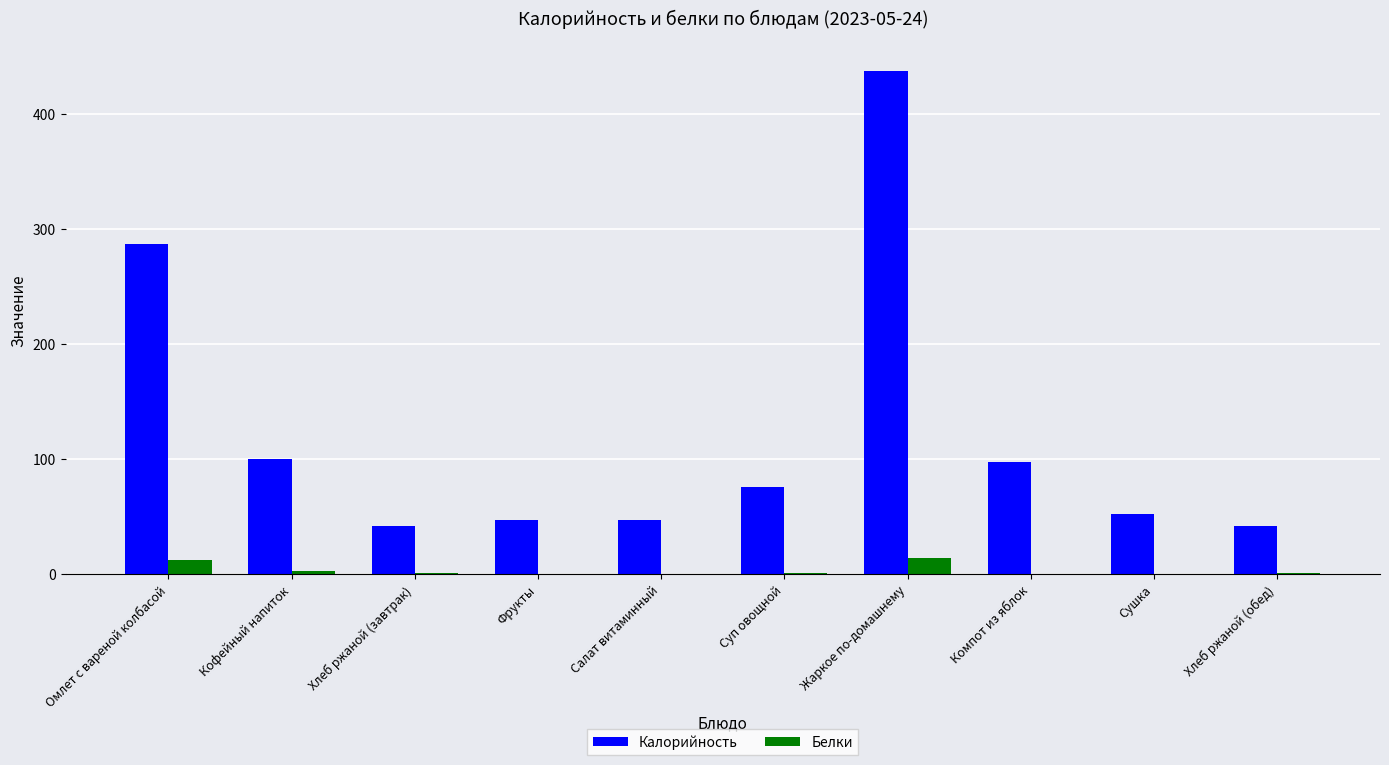

What is the total value across all series at Жаркое по-домашнему?

451.8